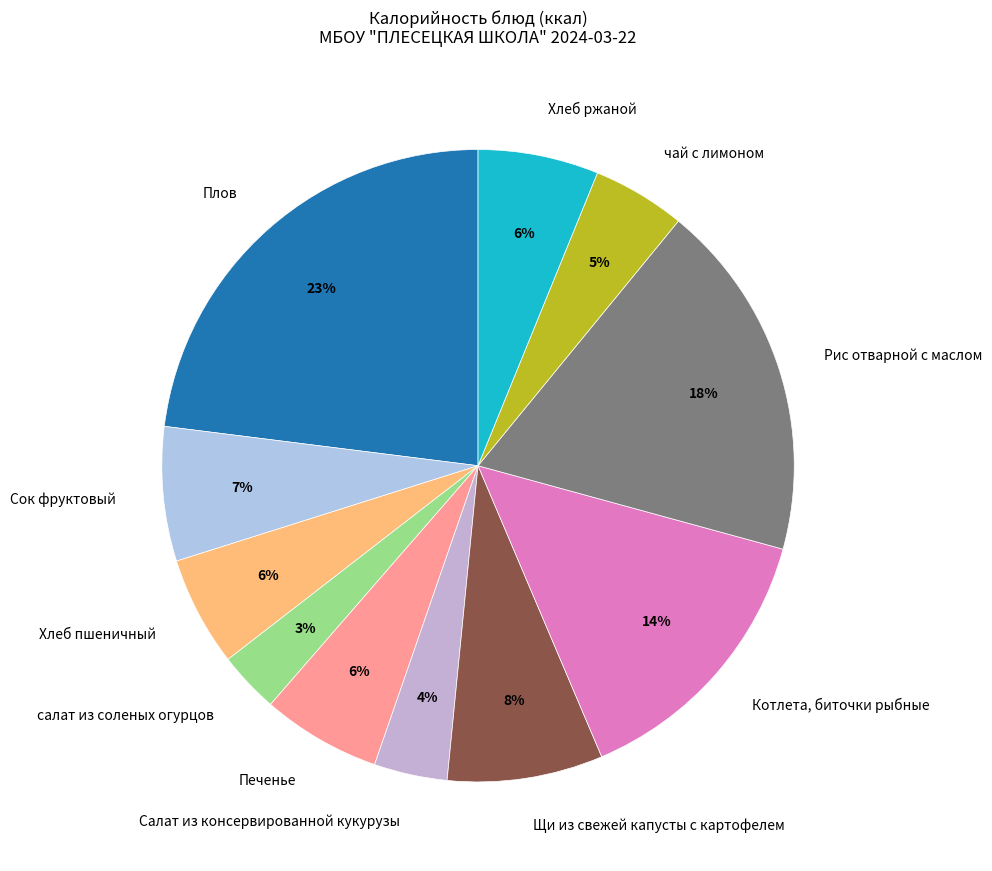

To the nearest percent, what percentage of the pie is Салат из консервированной кукурузы?

4%